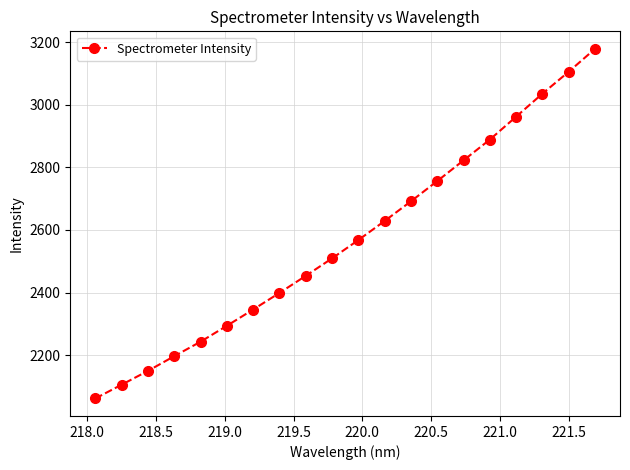

What is the maximum value shown in the chart?

3178.3